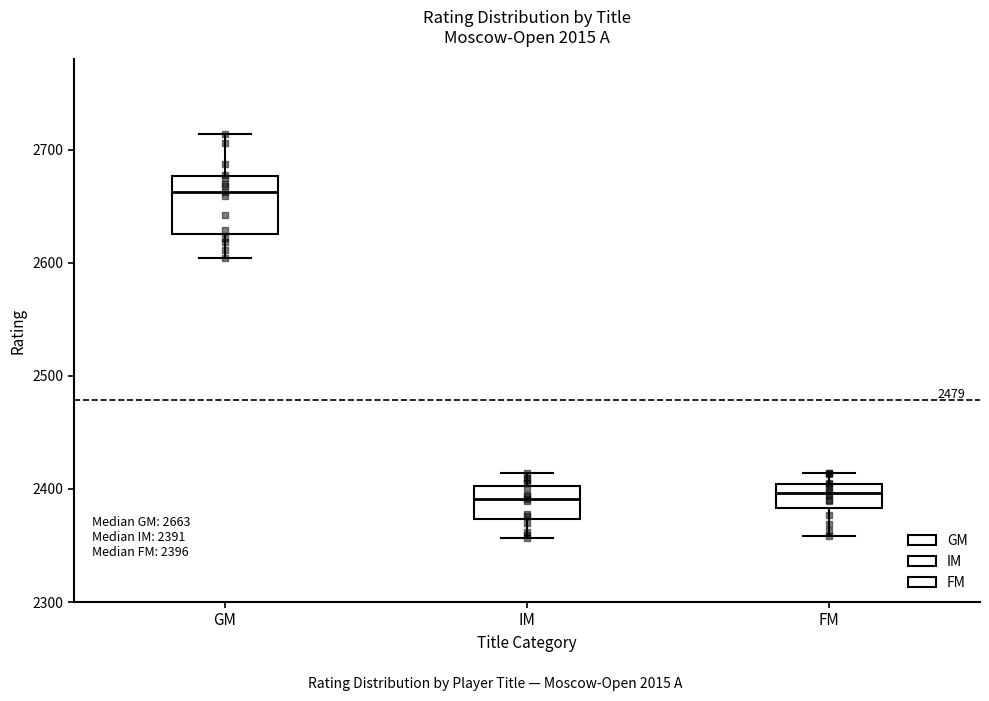

Comparing the boxes themselves (not the whiskers), which one is the tallest?

GM